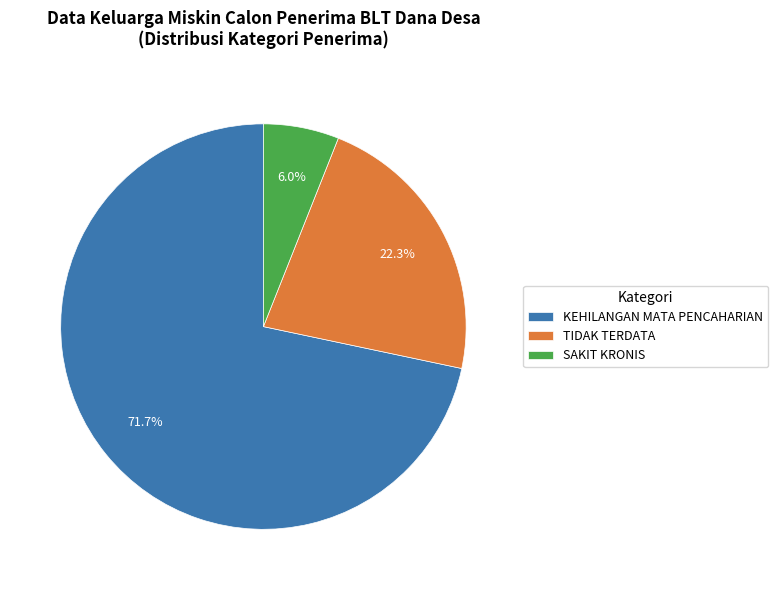

How many slices are in this pie chart?

3